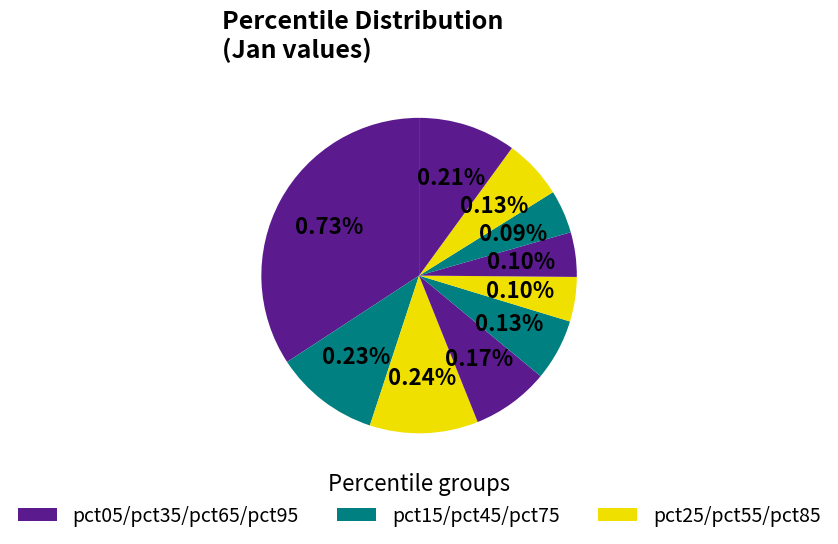

To the nearest percent, what is the difference between the largest and smallest slice percentages?

30%